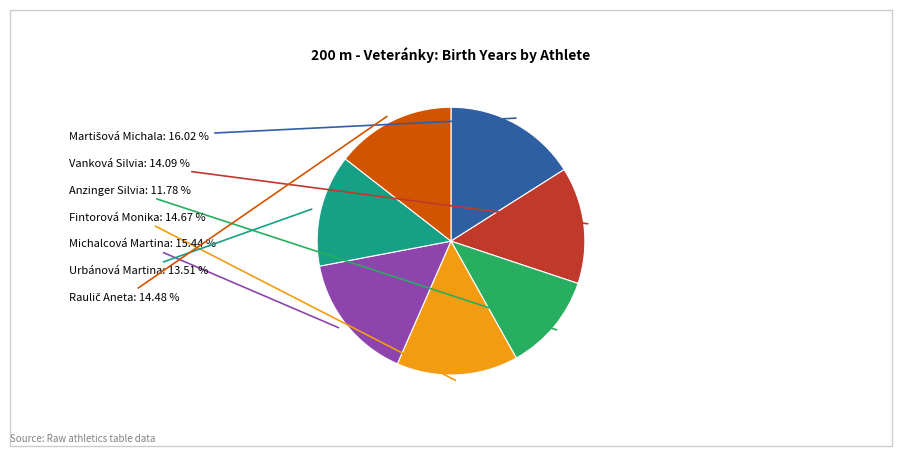

Which category has the smallest portion of the pie?

Anzinger Silvia